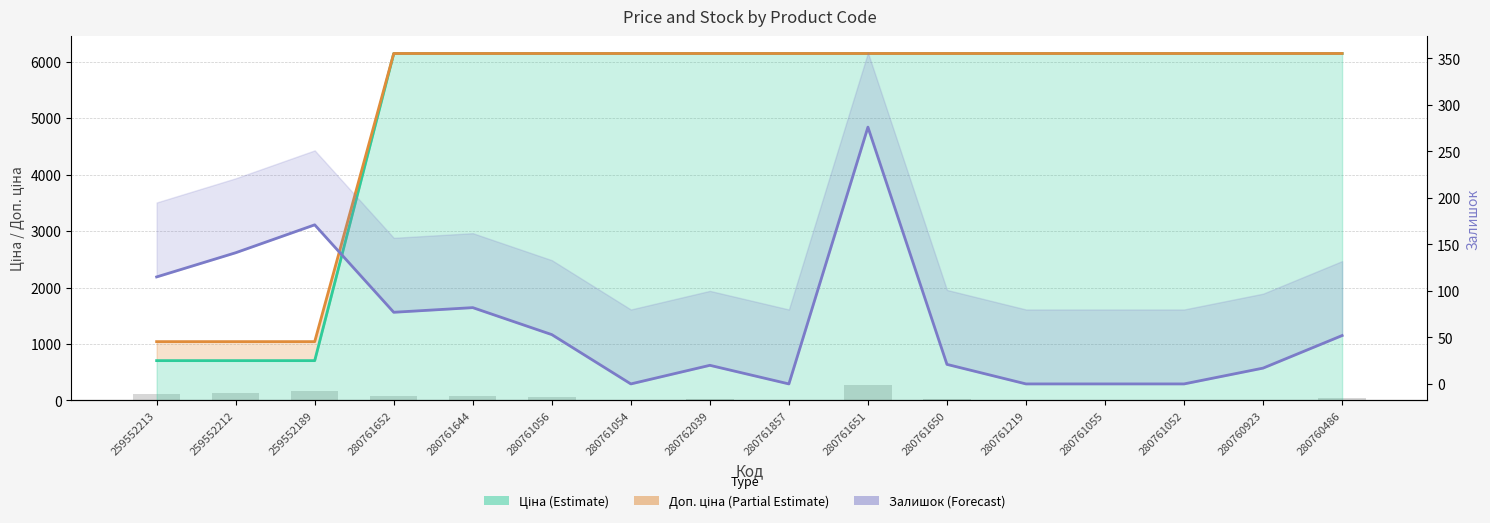

The value of Доп. ціна at 280761056 is 2376.0. True or false?

False